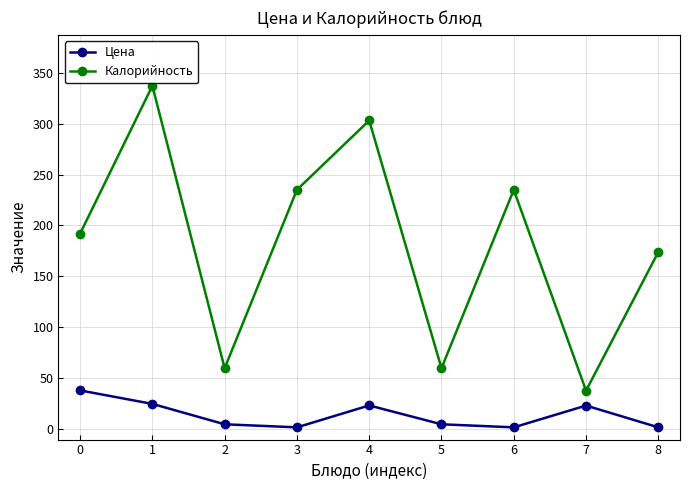

Which series has the largest total across all categories?

Калорийность